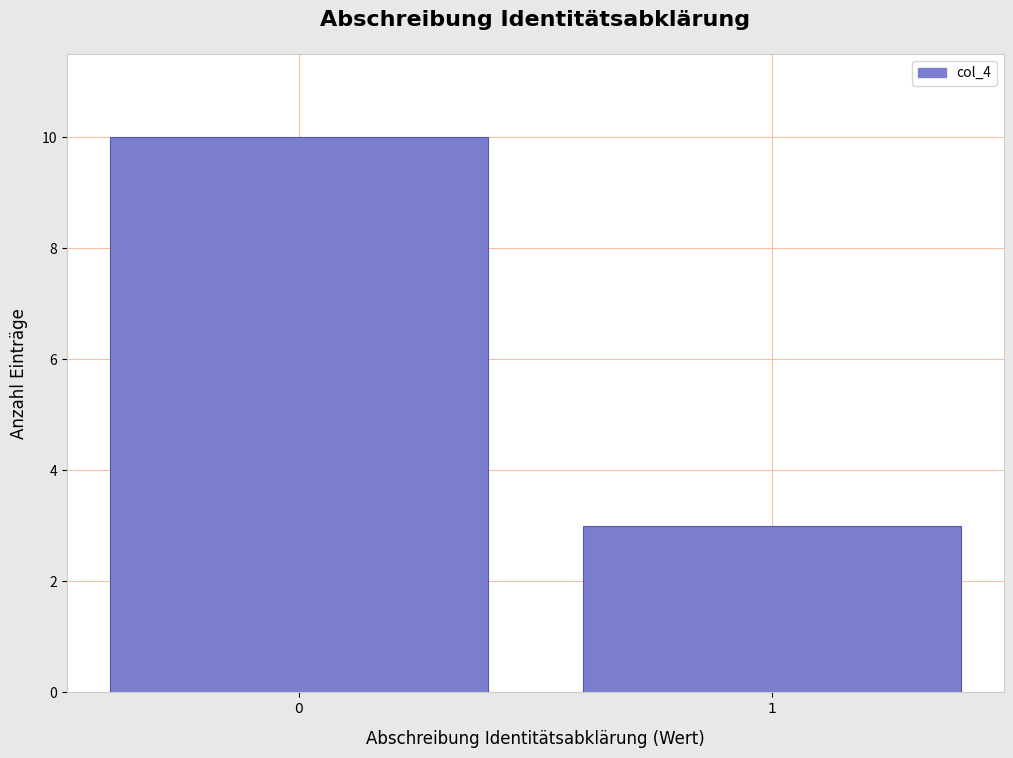

Reading left to right, transcribe all the data shown in this chart.

0=10	1=3